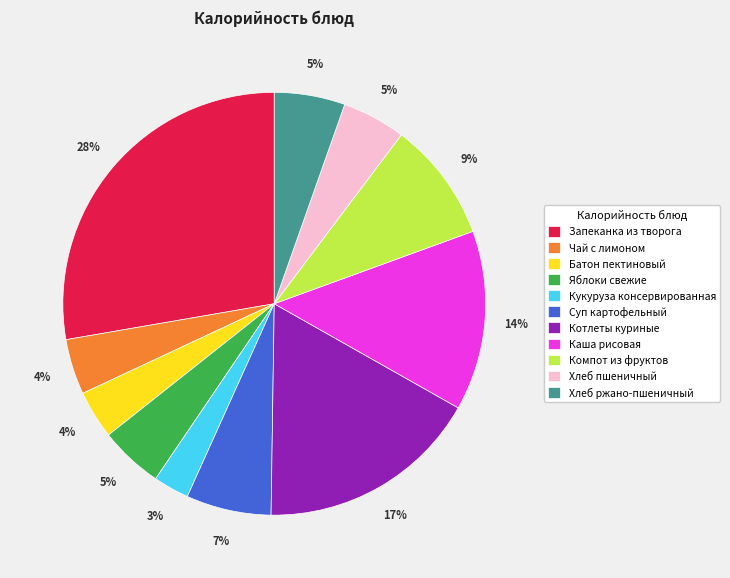

Approximately how many times larger is the value at Батон пектиновый compared to Хлеб пшеничный?

0.8